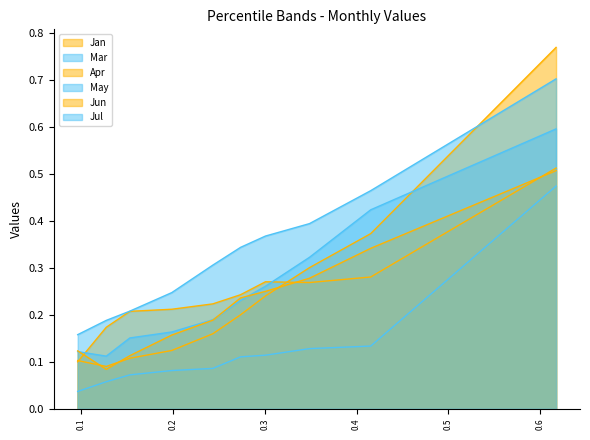

Reading left to right, what are all the values shown in this chart?

Jan: 0.0966453799069685=0.1	0.127726435323309=0.2	0.1533895247869748=0.2	0.19899650053463=0.2	0.2436634959068916=0.2	0.2738068629662144=0.2	0.3009204544948069=0.3	0.3487818451579436=0.3	0.4153863968616564=0.3	0.6170349158831494=0.5
Mar: 0.0966453799069685=0.0	0.127726435323309=0.1	0.1533895247869748=0.1	0.19899650053463=0.1	0.2436634959068916=0.1	0.2738068629662144=0.1	0.3009204544948069=0.1	0.3487818451579436=0.1	0.4153863968616564=0.1	0.6170349158831494=0.5
Apr: 0.0966453799069685=0.1	0.127726435323309=0.1	0.1533895247869748=0.1	0.19899650053463=0.1	0.2436634959068916=0.2	0.2738068629662144=0.2	0.3009204544948069=0.2	0.3487818451579436=0.3	0.4153863968616564=0.4	0.6170349158831494=0.8
May: 0.0966453799069685=0.1	0.127726435323309=0.1	0.1533895247869748=0.2	0.19899650053463=0.2	0.2436634959068916=0.2	0.2738068629662144=0.2	0.3009204544948069=0.3	0.3487818451579436=0.3	0.4153863968616564=0.4	0.6170349158831494=0.6
Jun: 0.0966453799069685=0.1	0.127726435323309=0.1	0.1533895247869748=0.1	0.19899650053463=0.2	0.2436634959068916=0.2	0.2738068629662144=0.2	0.3009204544948069=0.2	0.3487818451579436=0.3	0.4153863968616564=0.3	0.6170349158831494=0.5
Jul: 0.0966453799069685=0.2	0.127726435323309=0.2	0.1533895247869748=0.2	0.19899650053463=0.2	0.2436634959068916=0.3	0.2738068629662144=0.3	0.3009204544948069=0.4	0.3487818451579436=0.4	0.4153863968616564=0.5	0.6170349158831494=0.7